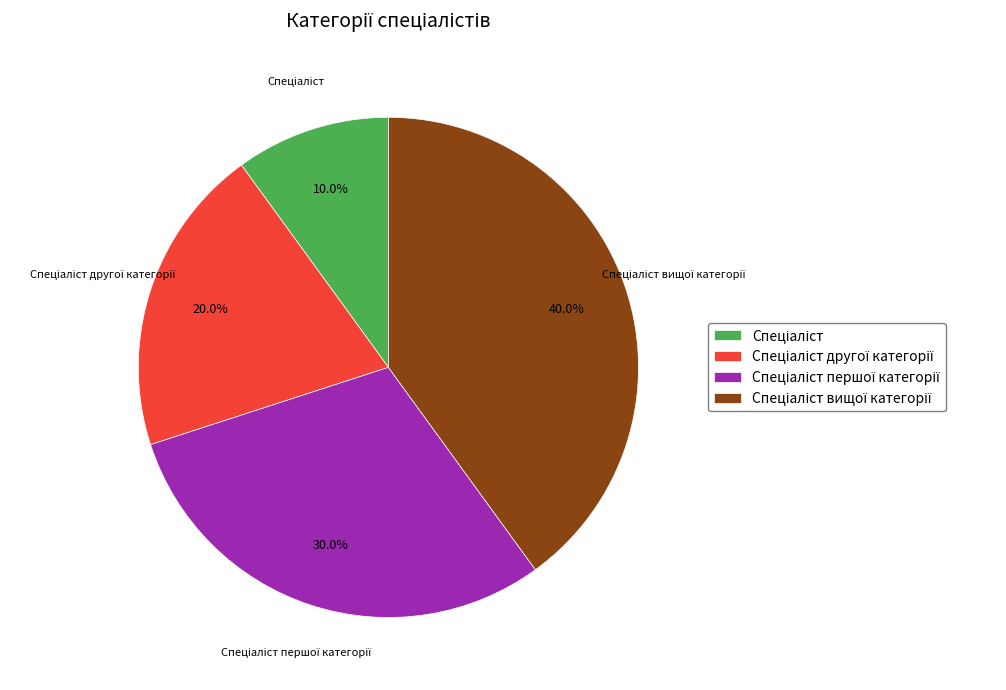

Does any single category account for the majority?

No